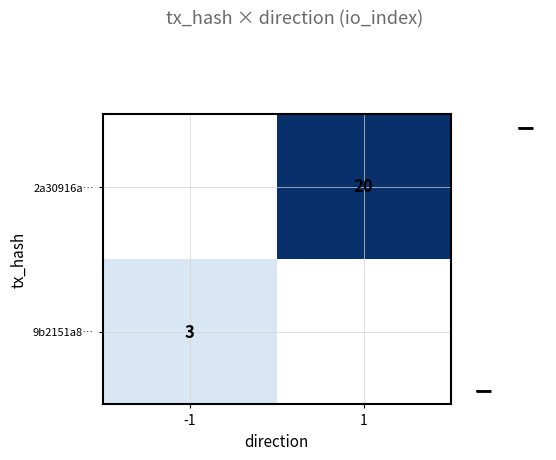

Count the number of data series in this chart.

2